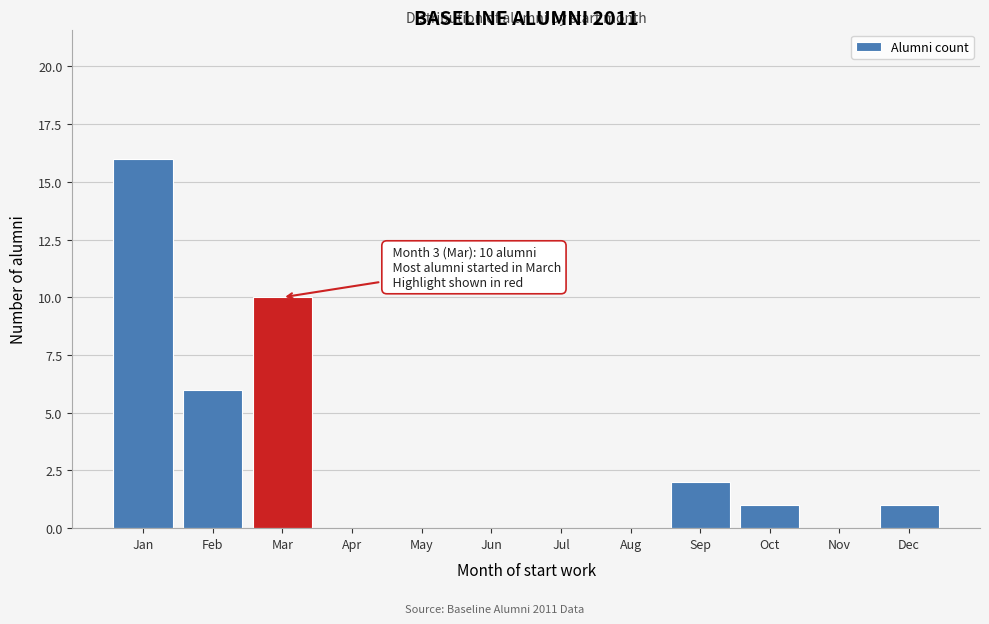

Reading left to right, transcribe all the data shown in this chart.

Jan=16	Feb=6	Mar=10	Apr=0	May=0	Jun=0	Jul=0	Aug=0	Sep=2	Oct=1	Nov=0	Dec=1